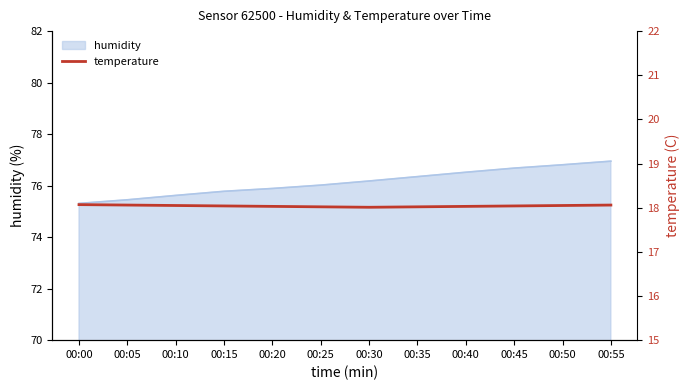

The value at 00:45 is 25.6. True or false?

False